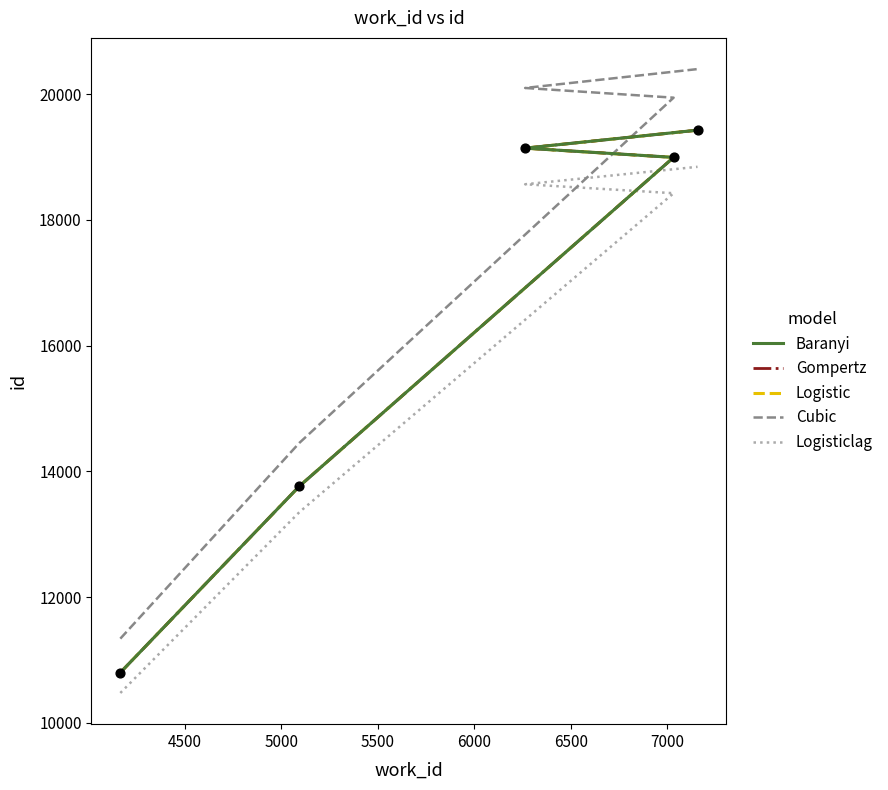

Which series contains the highest Y value?

Cubic